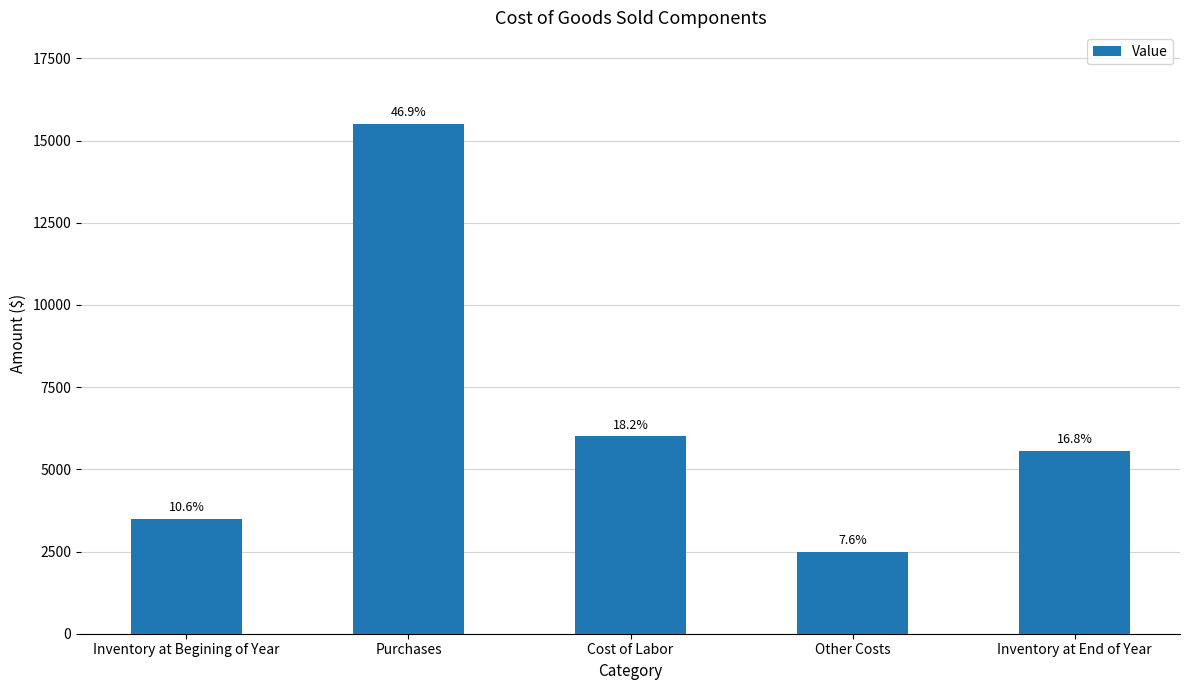

Is it true that the value at Cost of Labor is 9624?

False